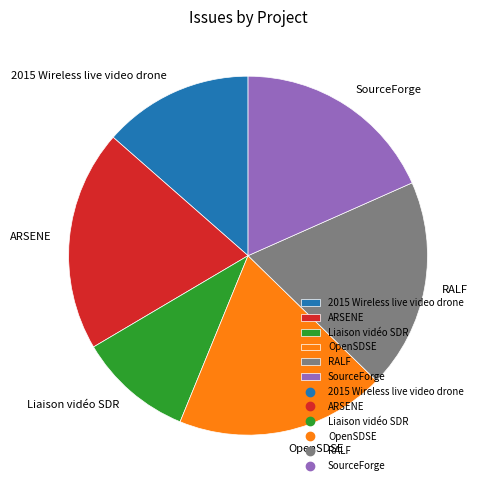

What is the ratio of the value at SourceForge to the value at ARSENE?

0.9